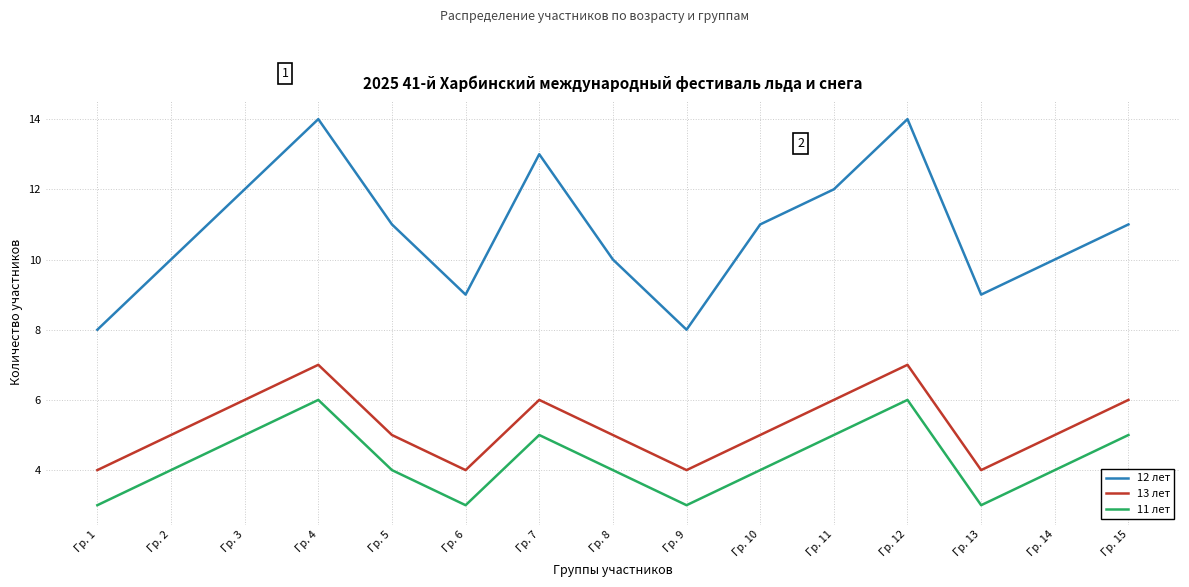

Is the value of 13 лет at Гр. 4 greater than the value of 12 лет at Гр. 8?

No